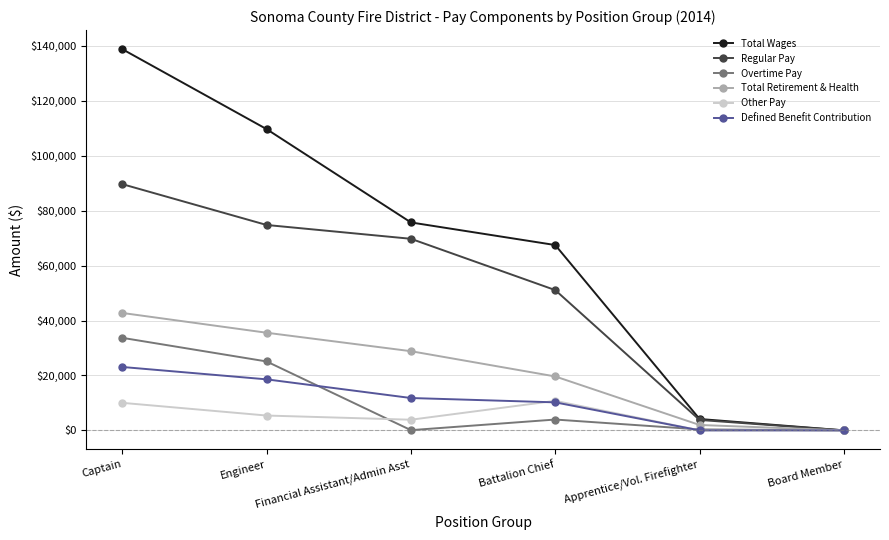

Where does the Regular Pay series first go above 69753?

Captain